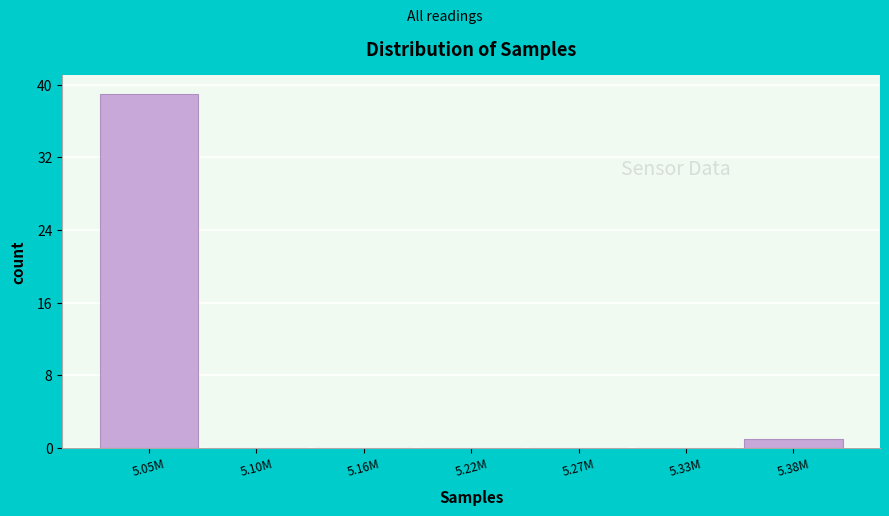

Reading right to left, list all the values displayed in this chart.

5.38M=1	5.33M=0	5.27M=0	5.22M=0	5.16M=0	5.10M=0	5.05M=39